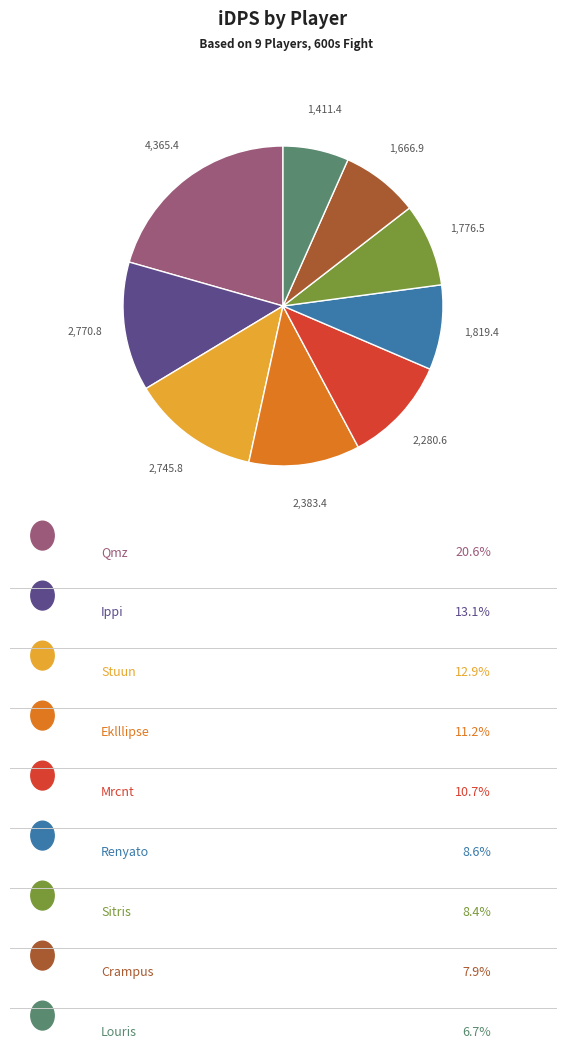

Is there any slice that represents more than half of the pie?

No